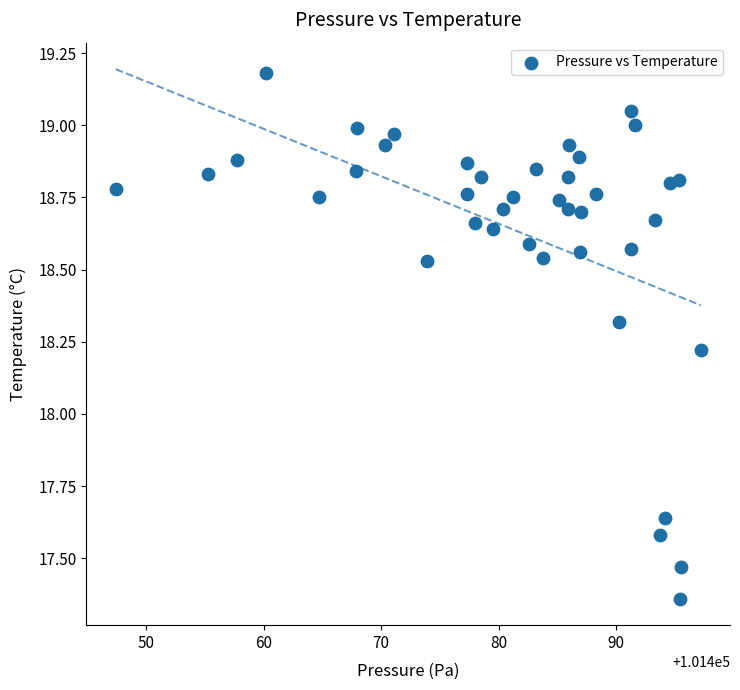

What is the range of X values (max minus min)?

49.8